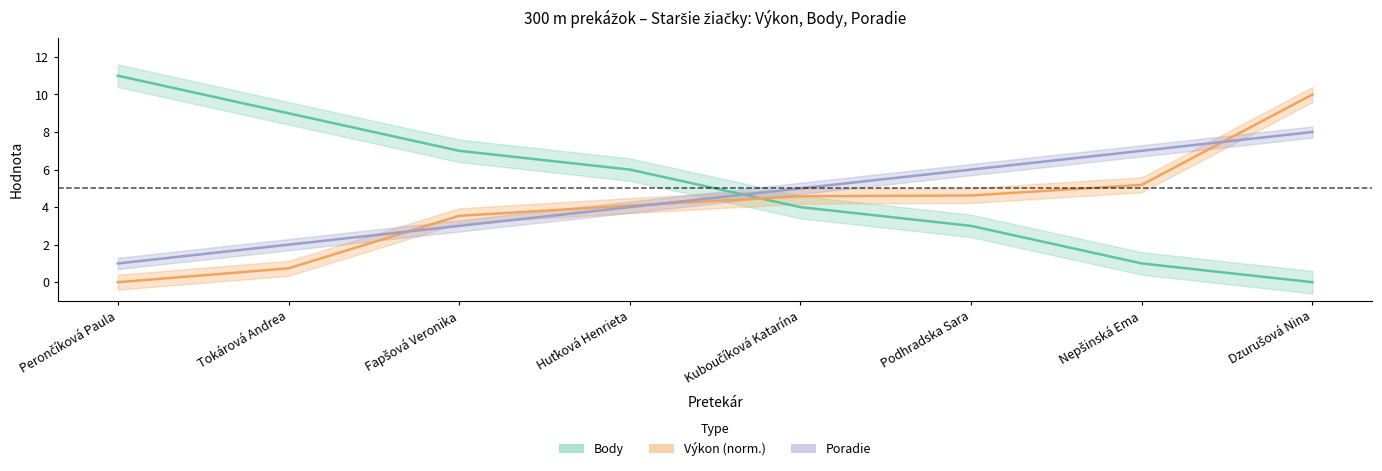

The Poradie series shows 0.7 at Tokárová Andrea. True or false?

False